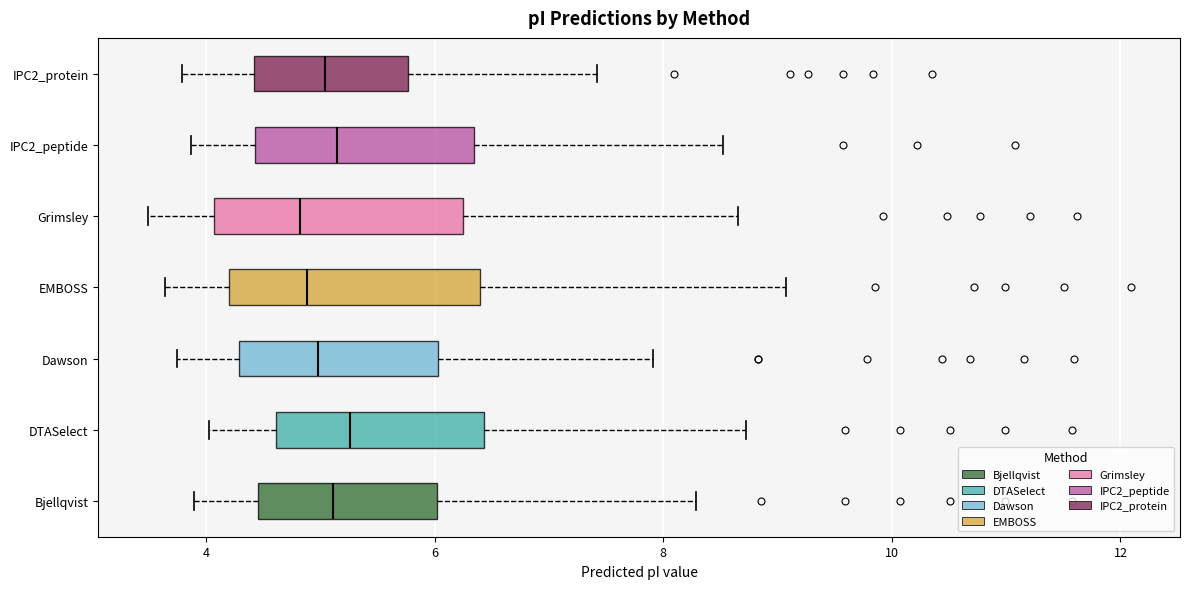

Where does the right whisker of the box for EMBOSS end on the x-axis? The values are not printed on the chart, so give them approximately, as read against the axis.

9.0